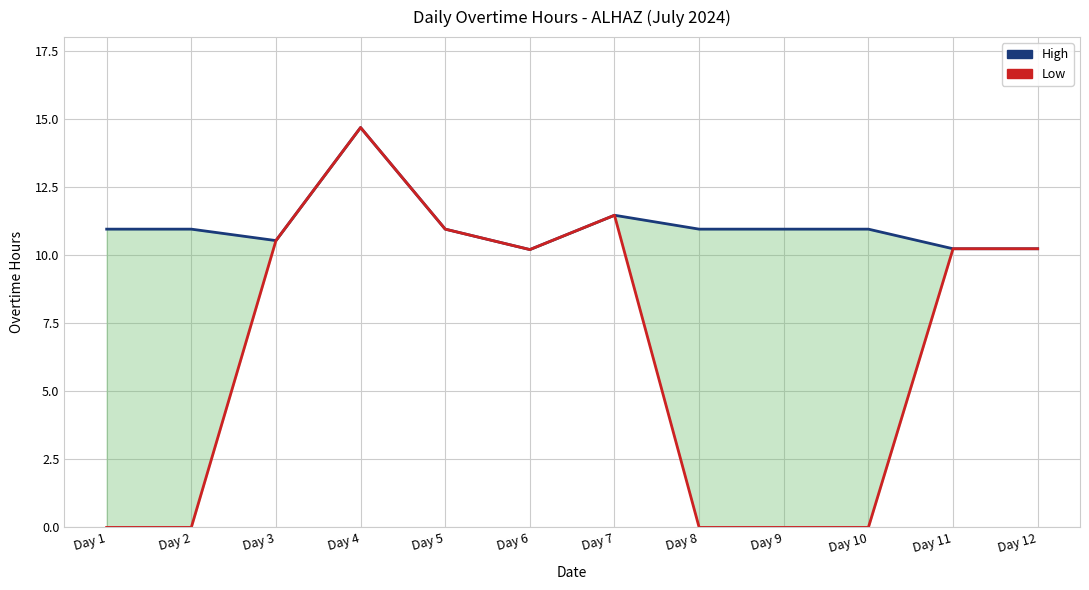

At which category is the sum across all series the highest?

Day 4